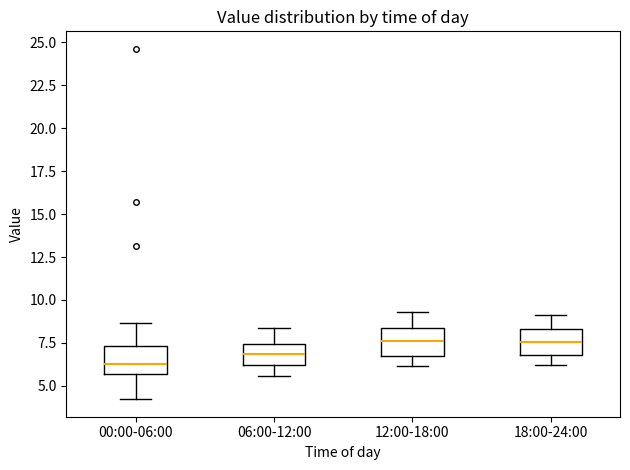

Which box has the lowest median line?

00:00-06:00